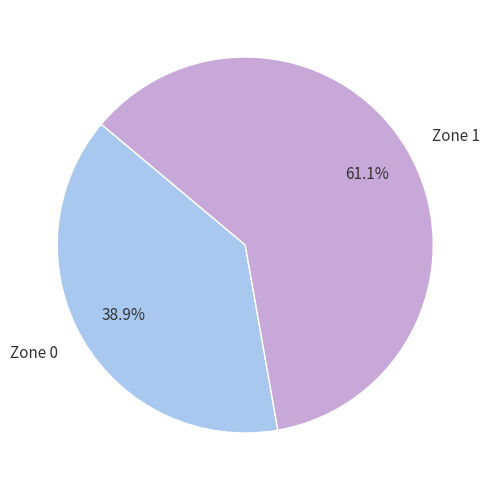

Does Zone 0 represent more than half of the total?

No